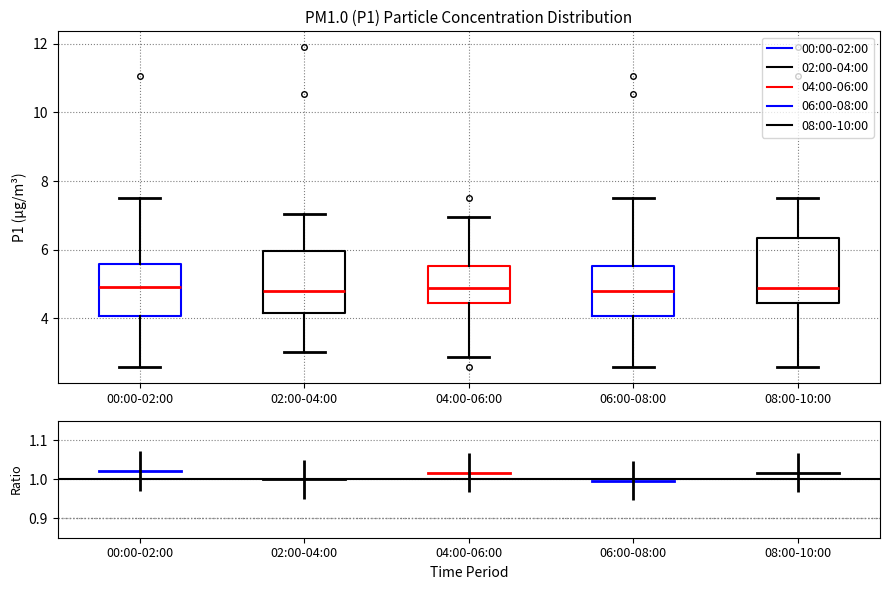

Where does the upper whisker of the box for 06:00-08:00 end on the y-axis? The values are not printed on the chart, so give them approximately, as read against the axis.

7.6